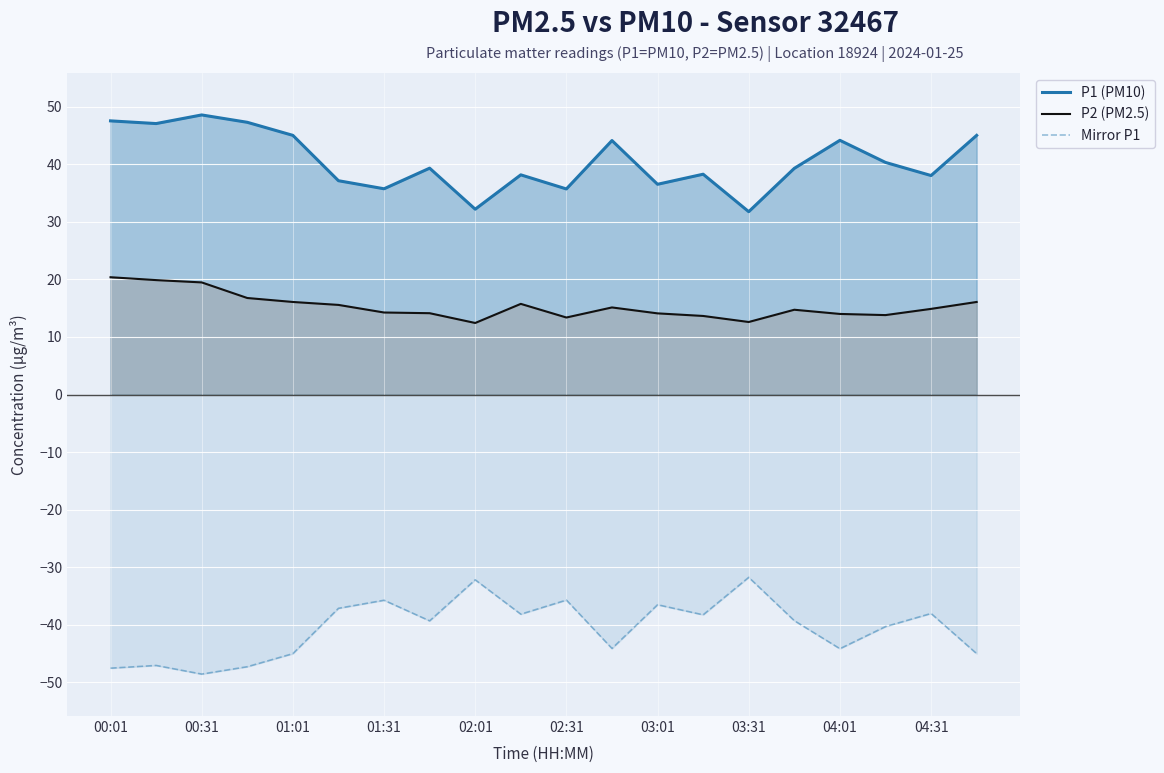

What is the difference between the maximum and minimum values in the P2 (PM2.5) series?

7.9